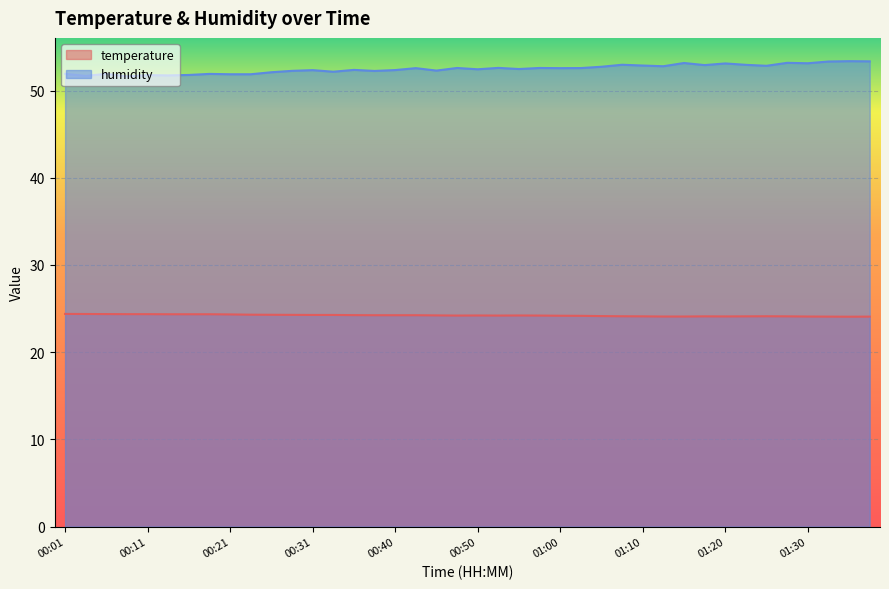

Between 00:31 and 00:58, which series saw the biggest shift?

humidity